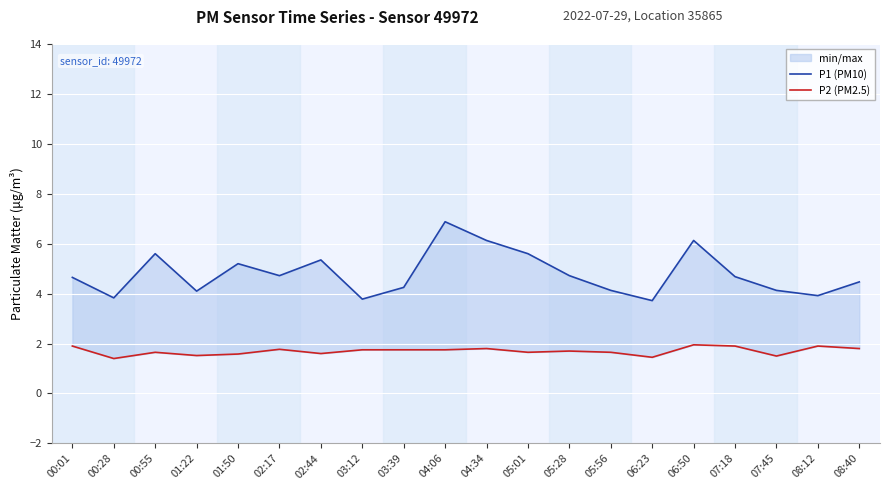

What is the difference between the maximum and minimum values in the P1 (PM10) series?

3.2